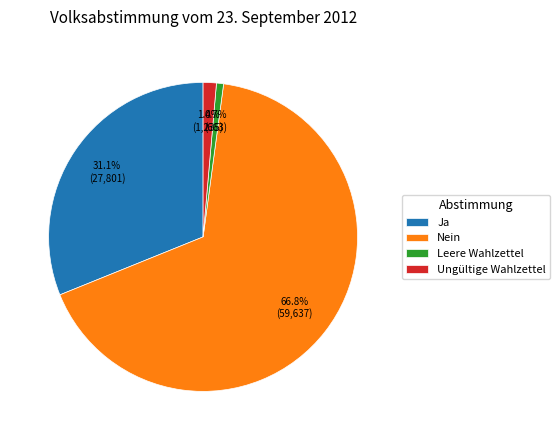

Is it true that Ungültige Wahlzettel is 11% of the pie?

False